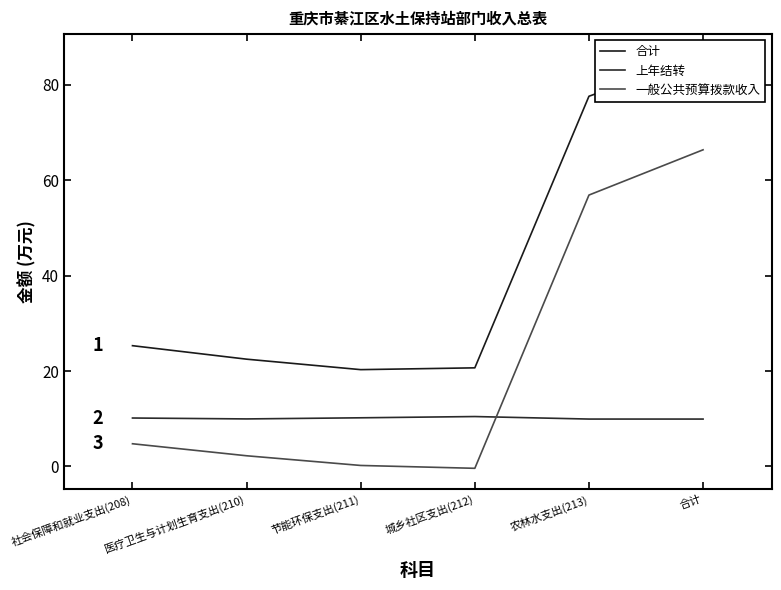

Reading right to left, transcribe all the data shown in this chart.

合计: 合计=86.3	农林水支出(213)=77.6	城乡社区支出(212)=20.7	节能环保支出(211)=20.3	医疗卫生与计划生育支出(210)=22.5	社会保障和就业支出(208)=25.3
上年结转: 合计=9.9	农林水支出(213)=9.9	城乡社区支出(212)=10.5	节能环保支出(211)=10.2	医疗卫生与计划生育支出(210)=10.0	社会保障和就业支出(208)=10.1
一般公共预算拨款收入: 合计=66.4	农林水支出(213)=56.9	城乡社区支出(212)=-0.4	节能环保支出(211)=0.2	医疗卫生与计划生育支出(210)=2.2	社会保障和就业支出(208)=4.8